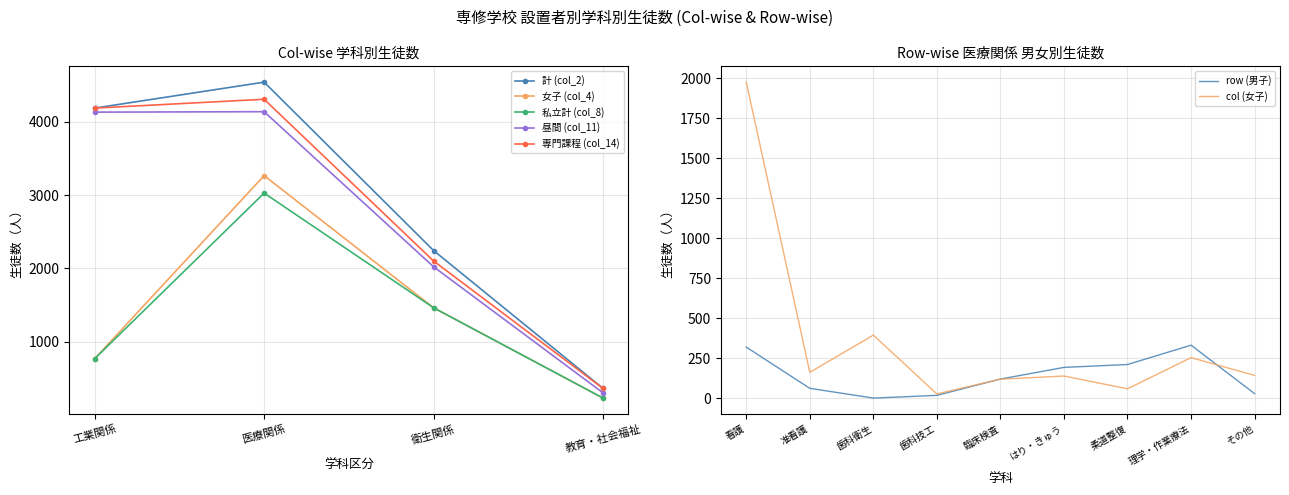

How many values in the 昼間 (col_11) series are below 4134?

2